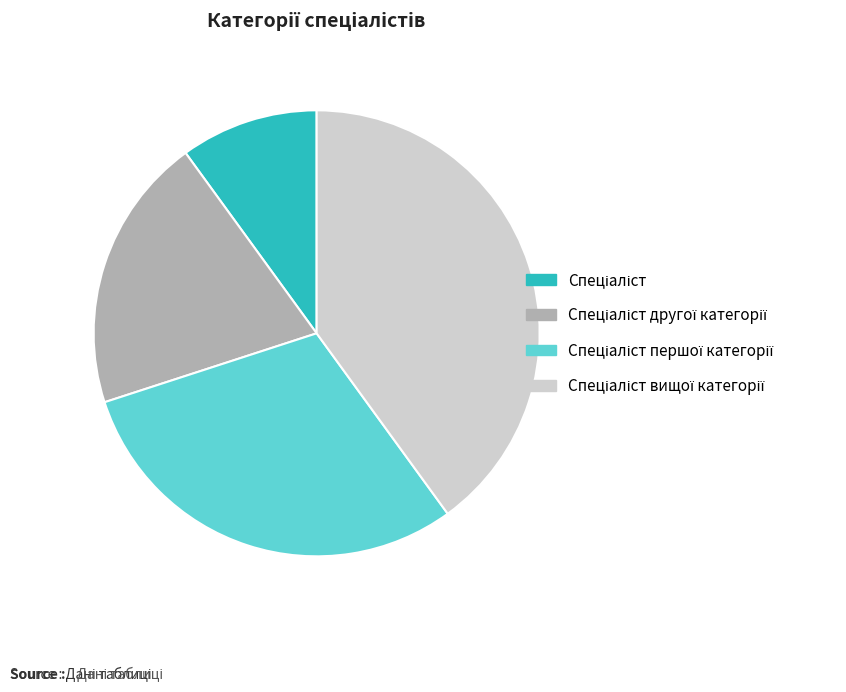

Count the number of slices in the pie.

4